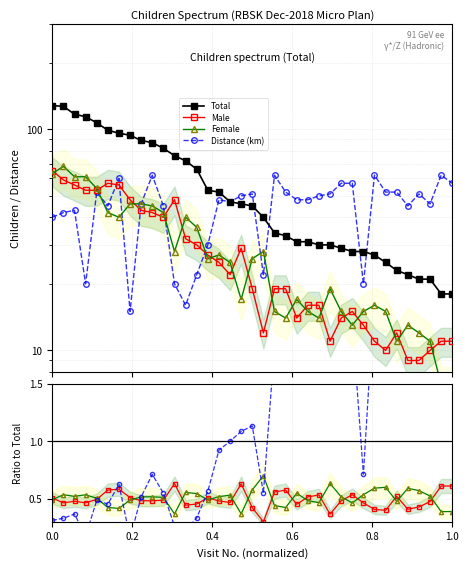

What is the sum of all Distance (km) values?

1648.0